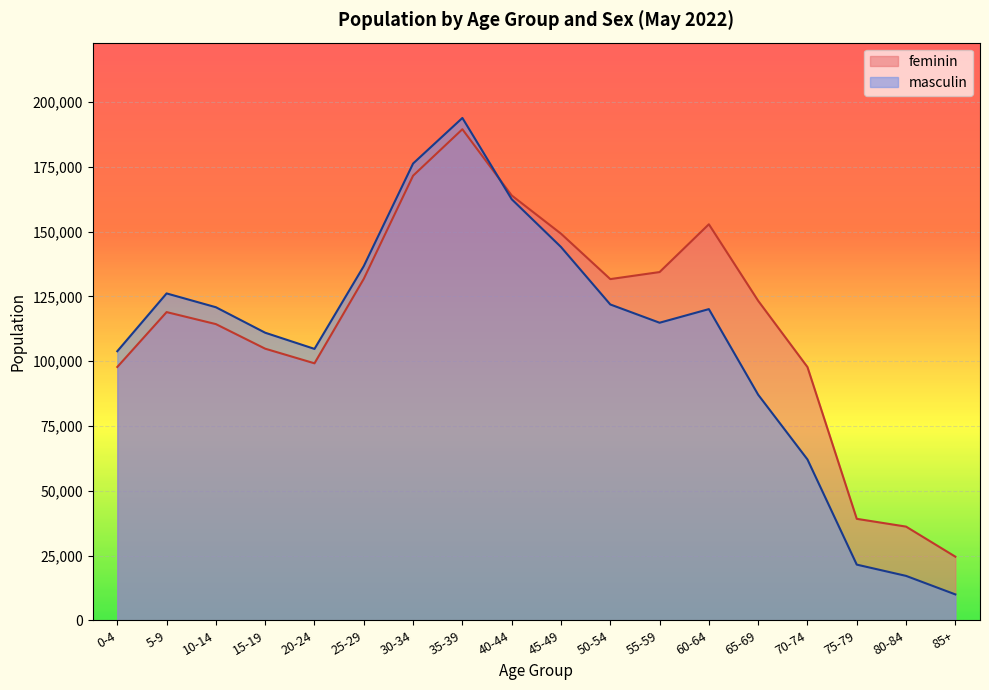

At which label does feminin first exceed 123303?

25-29